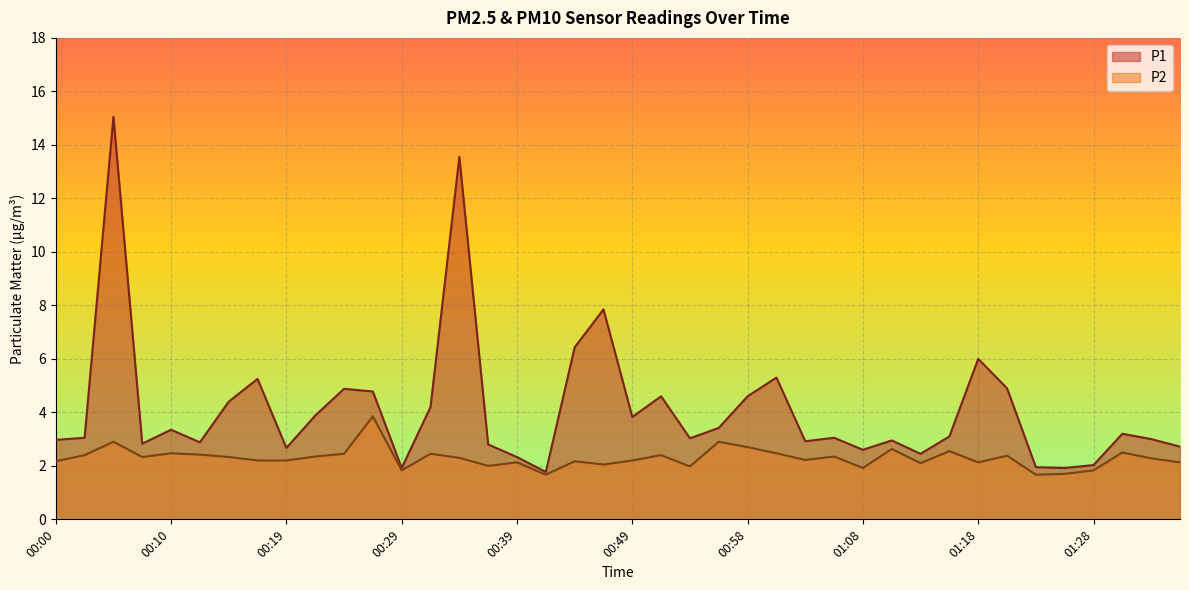

Which series has the largest total across all categories?

P1